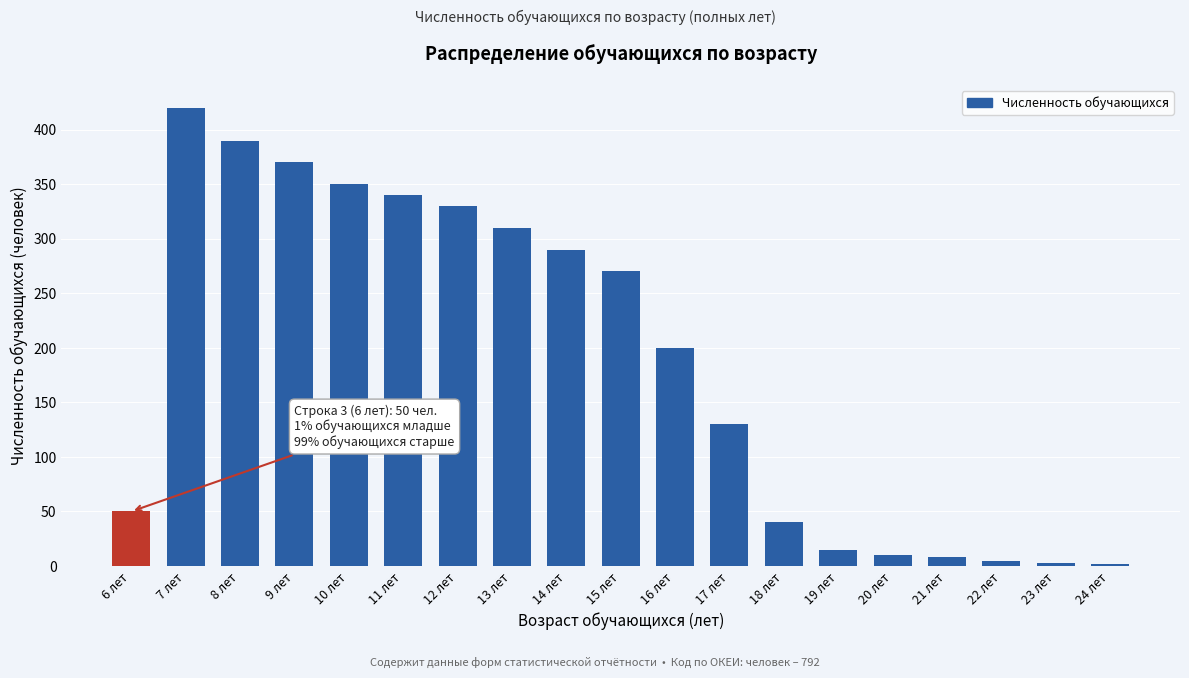

What is the change in value from 9 лет to 17 лет?

-240